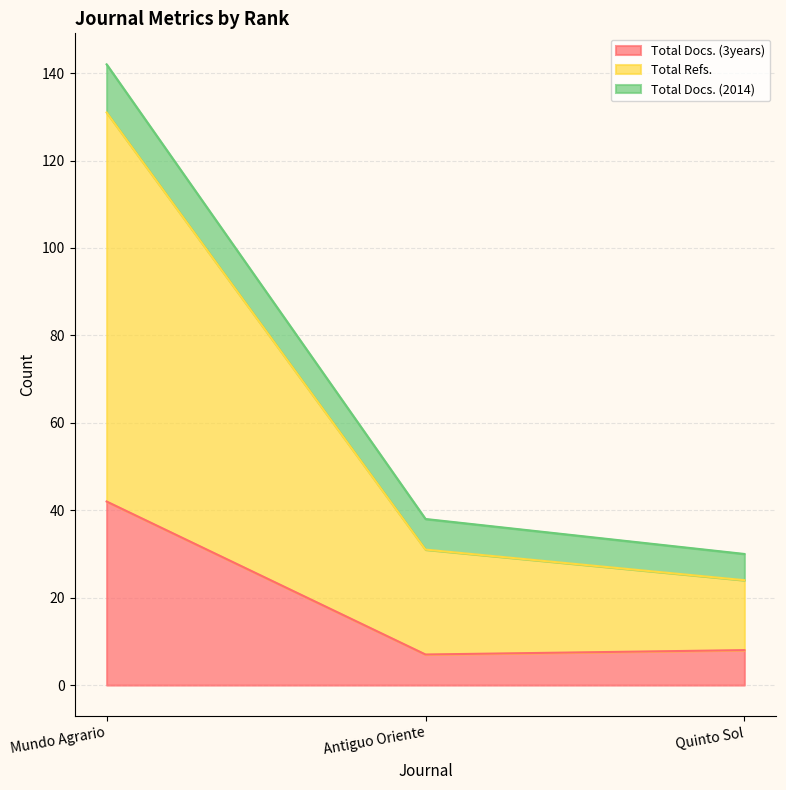

Count the number of data series in this chart.

3